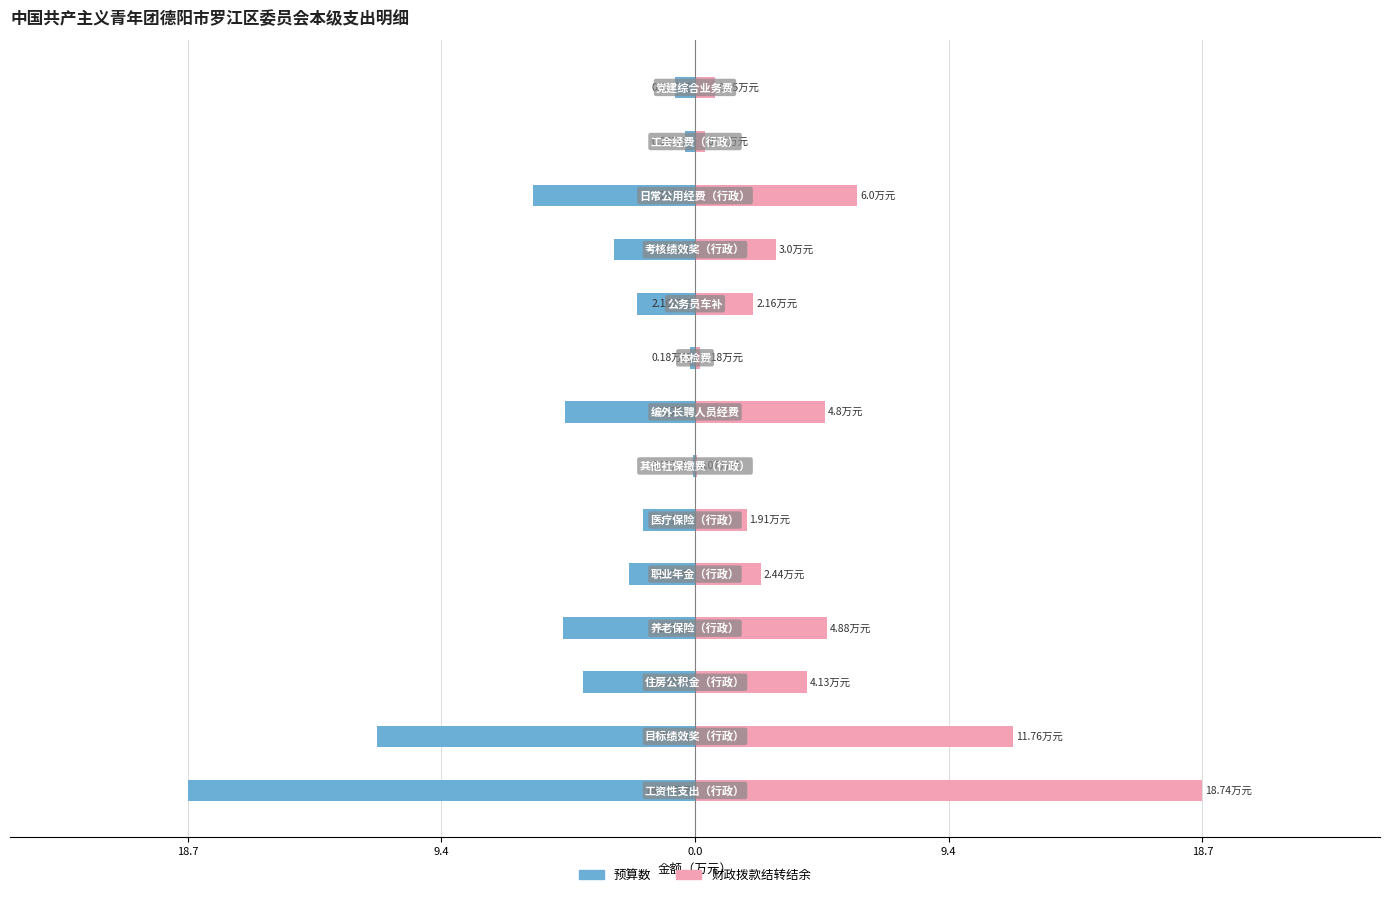

Between 9.4 and 5, which series saw the biggest shift?

预算数